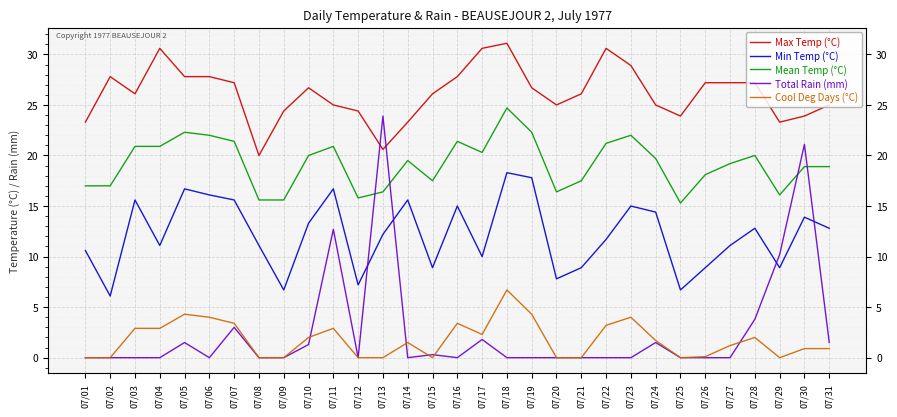

What is the greatest value displayed?

31.1